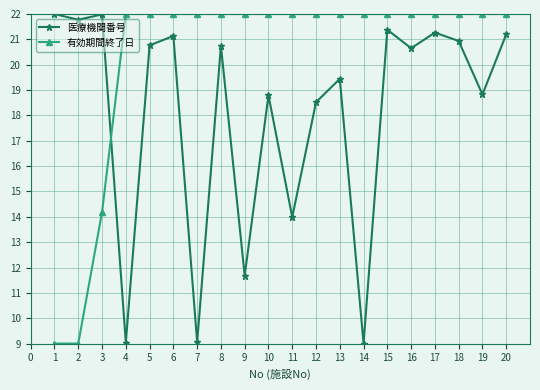

Is this an area chart (filled region under the line)?

No